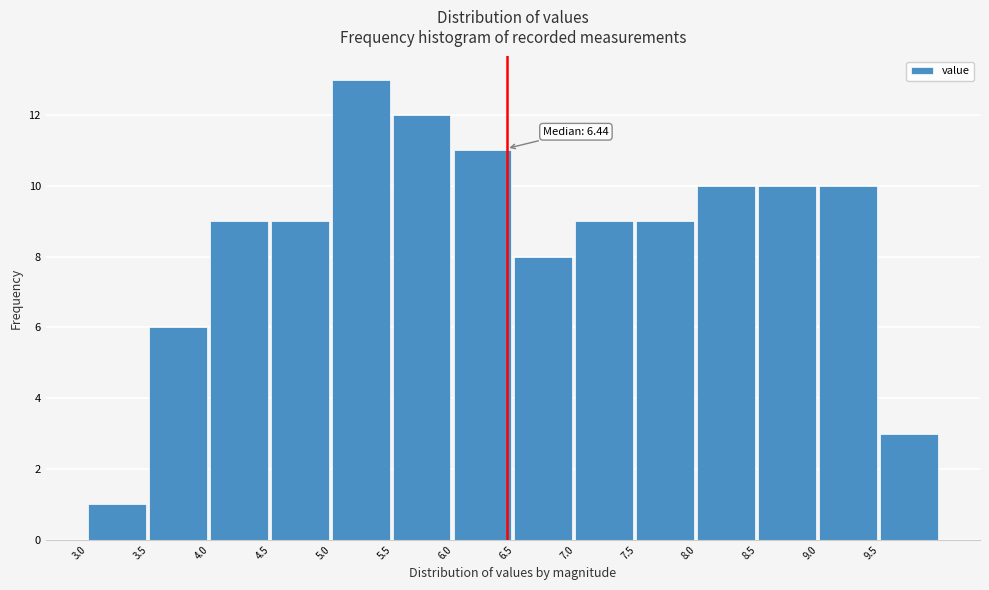

Over which range of the x-axis is the bar tallest?

5.0 to 5.5